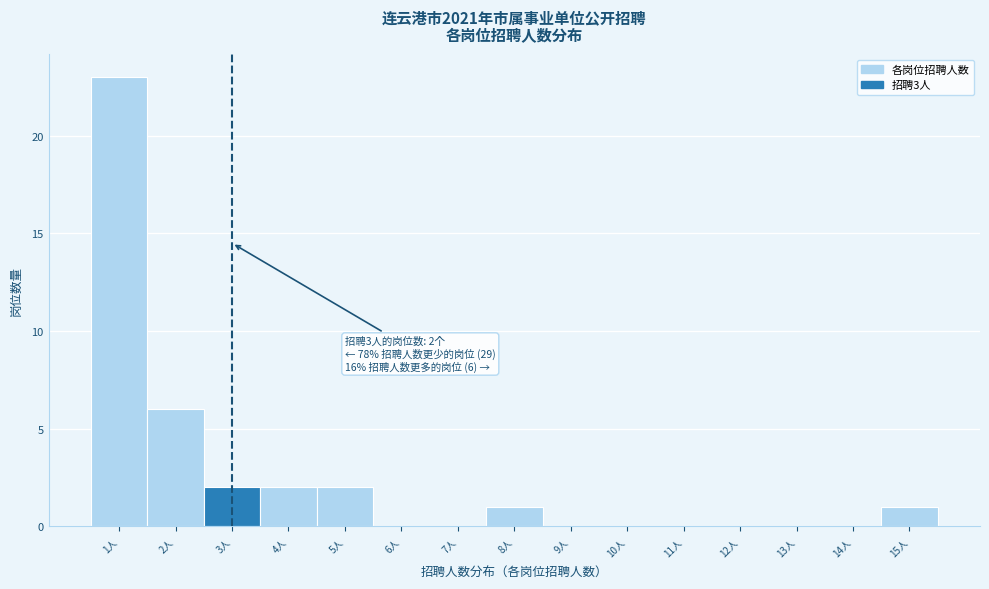

Over which range of the x-axis is the bar tallest?

0.5 to 1.5